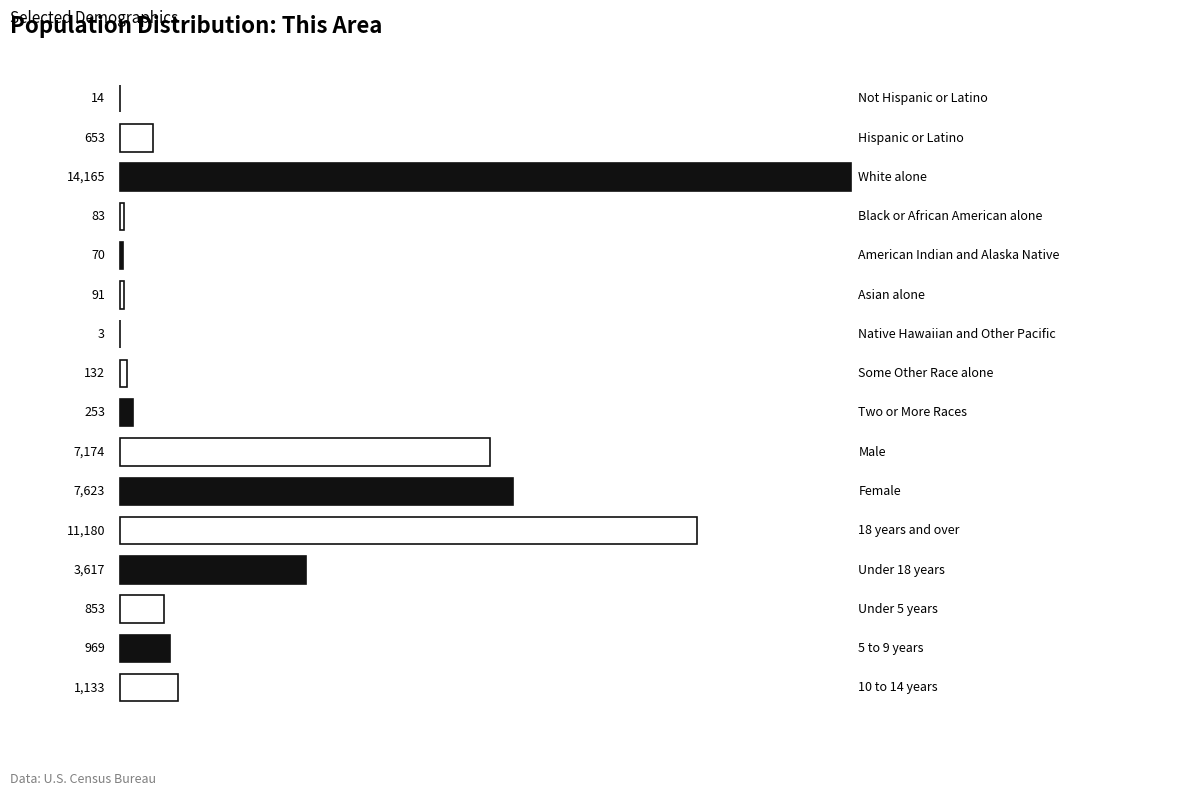

What is the greatest value displayed?

14165